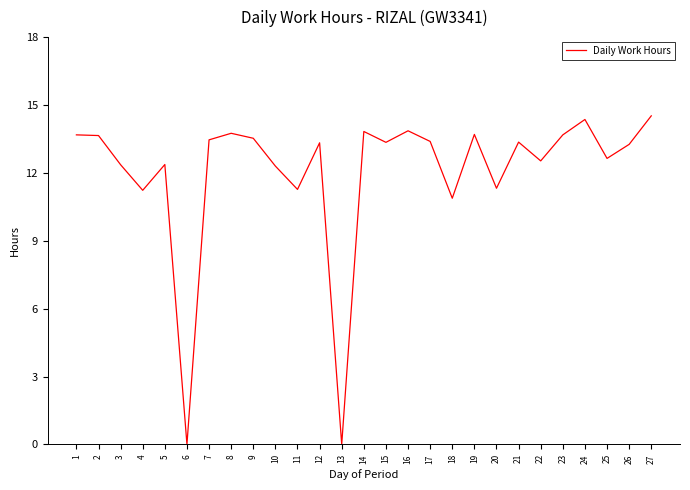

The chart shows a value of 6.4 at 26. True or false?

False